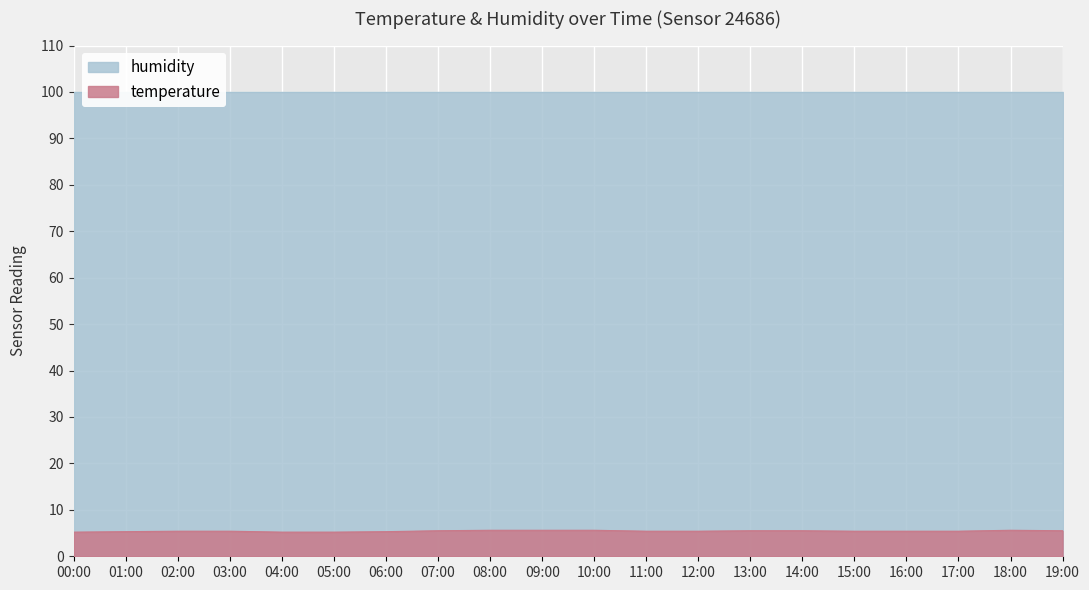

The temperature series shows 5.4 at 12:00. True or false?

True